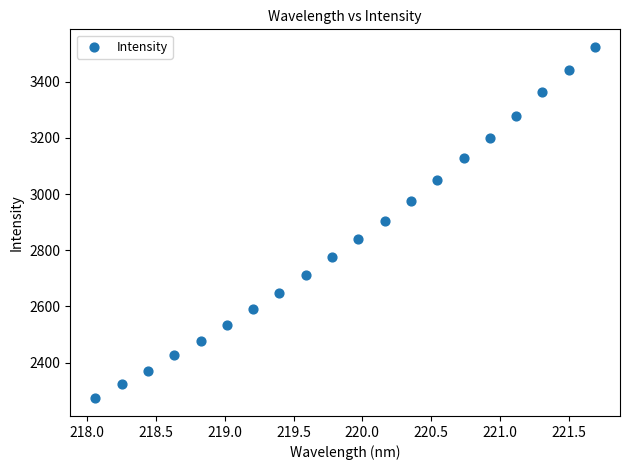

What is the range of X values (max minus min)?

3.6